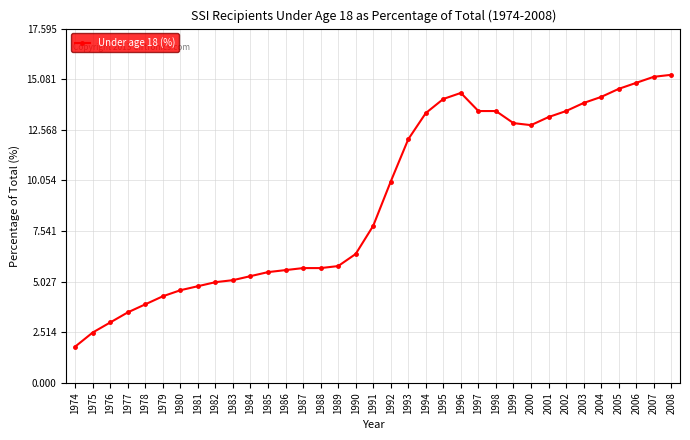

How many data points are less than 7?

17